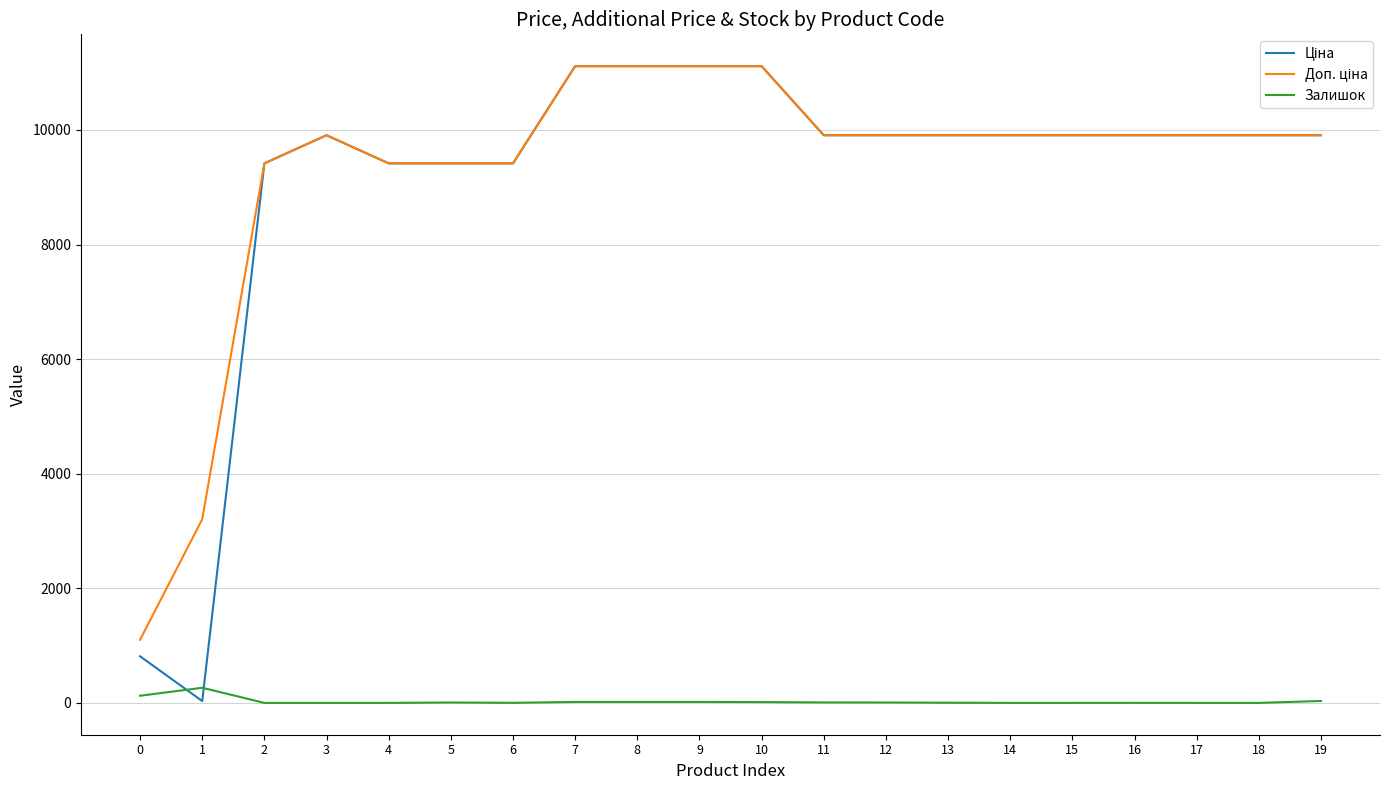

What is the spread (max minus min) of values at 2?

9416.9